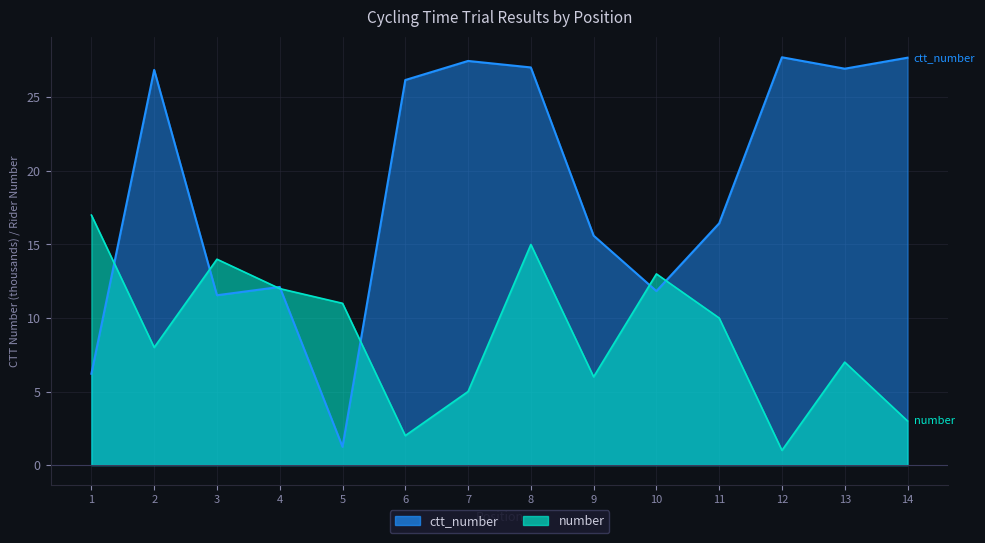

Reading left to right, extract all data points from this chart.

number: 17.0	8.0	14.0	12.0	11.0	2.0	5.0	15.0	6.0	13.0	10.0	1.0	7.0	3.0
ctt_number: 6.2	26.9	11.5	12.1	1.2	26.2	27.5	27.0	15.6	11.8	16.4	27.7	27.0	27.7